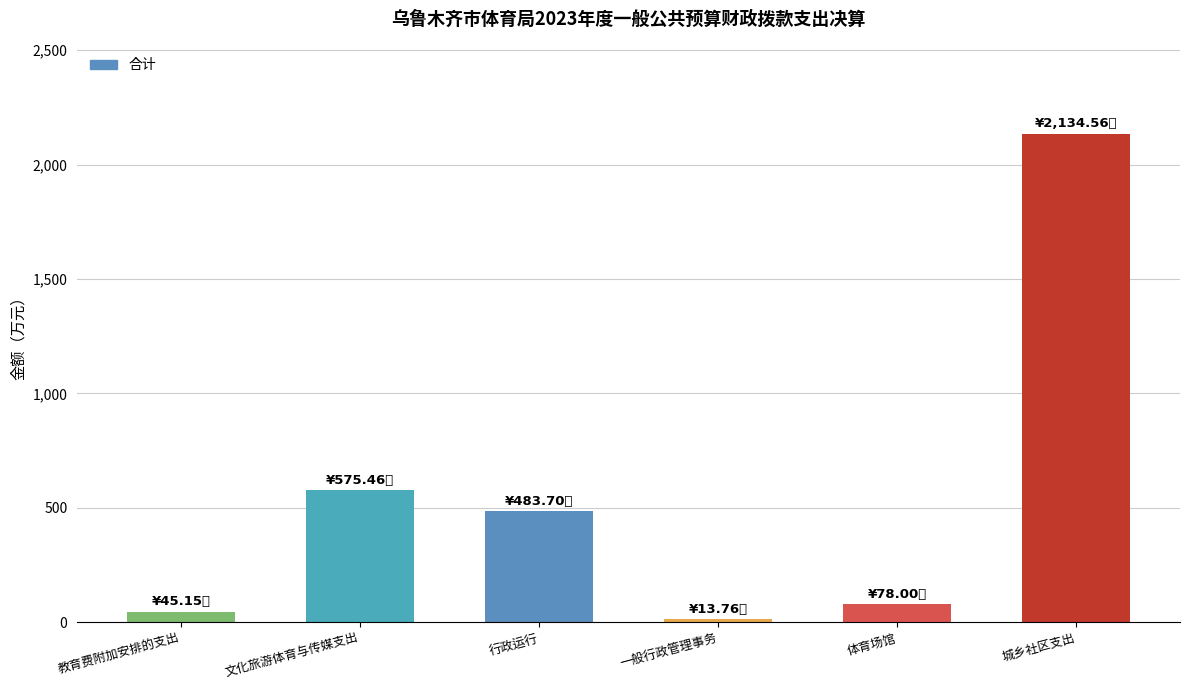

What is the smallest value displayed?

13.8